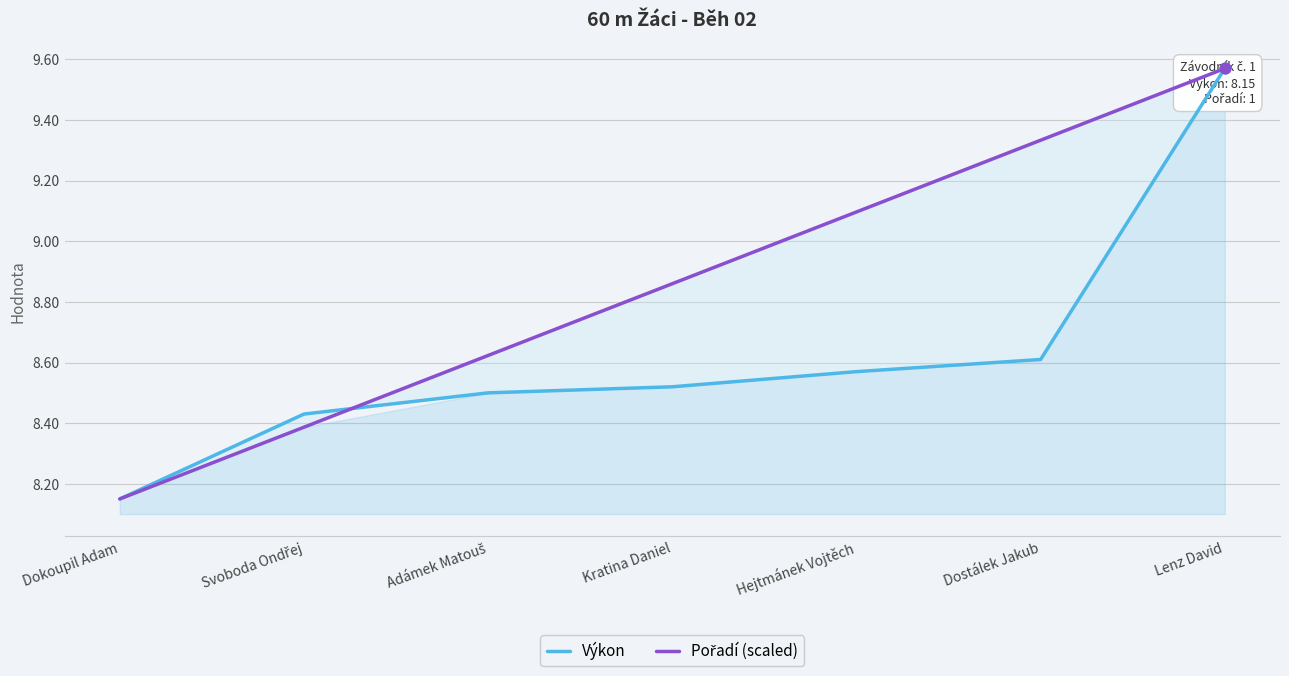

Which series has the largest Y range (max minus min)?

Výkon